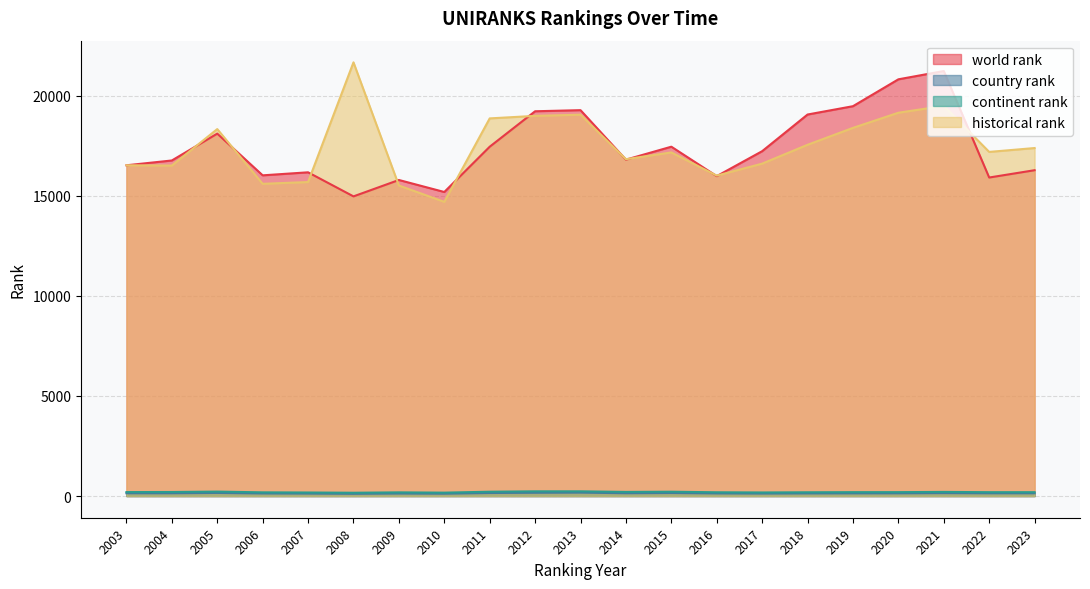

What is the difference between the highest and lowest values at 2004?

16619.0